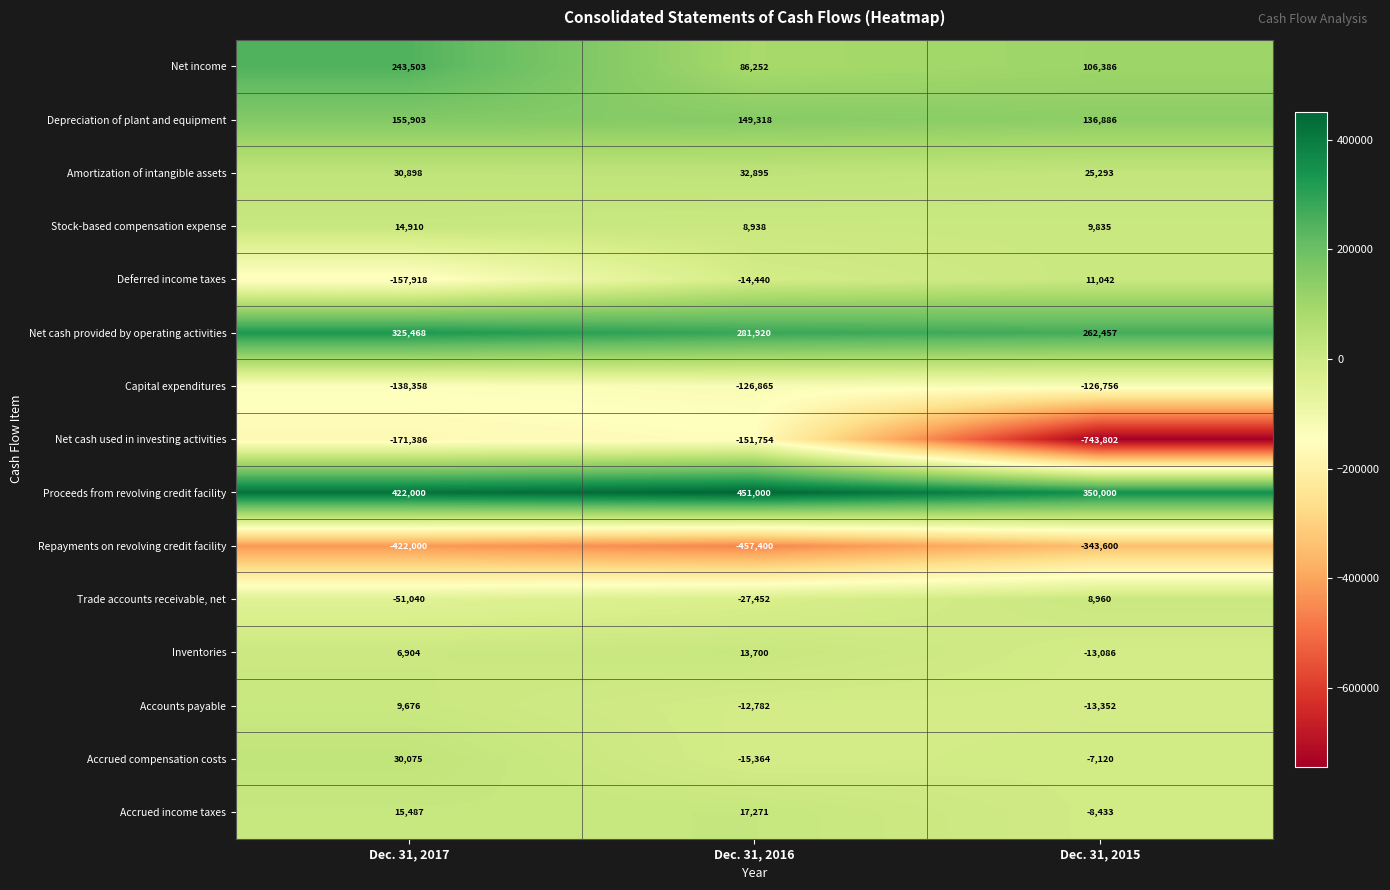

At which label is Proceeds from revolving credit facility closest to 400500?

Dec. 31, 2017